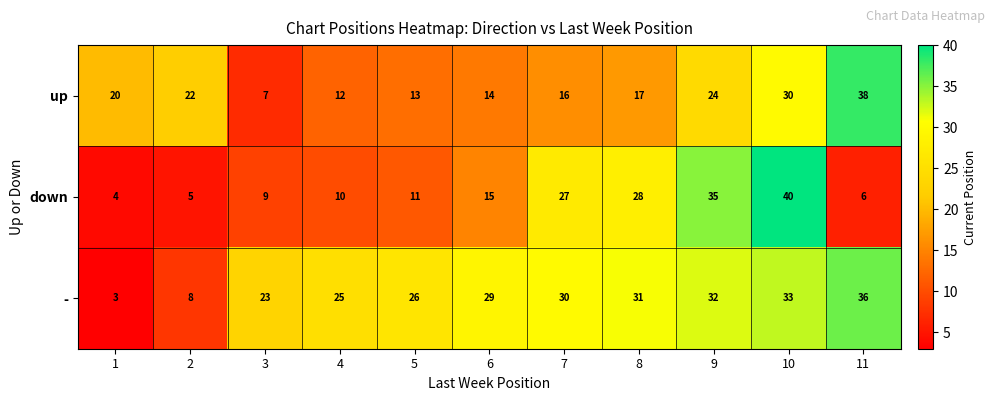

What is the difference between the second highest and minimum values in the - series?

30